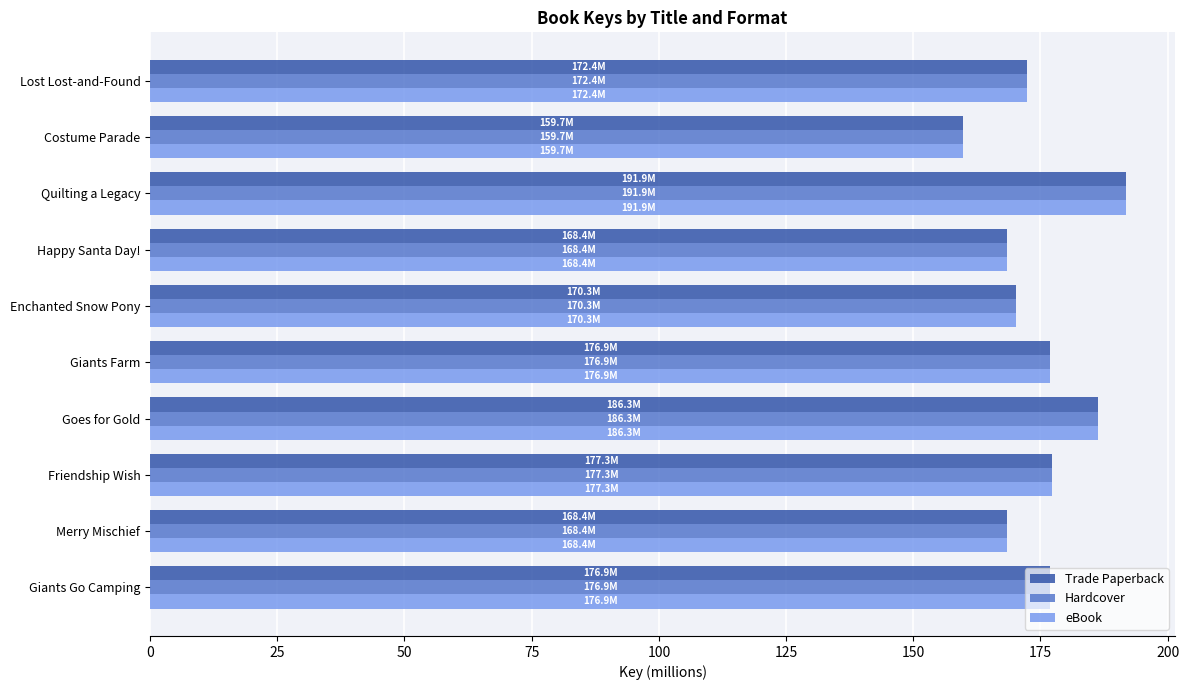

What is the total value across all series at Merry Mischief?

505.1